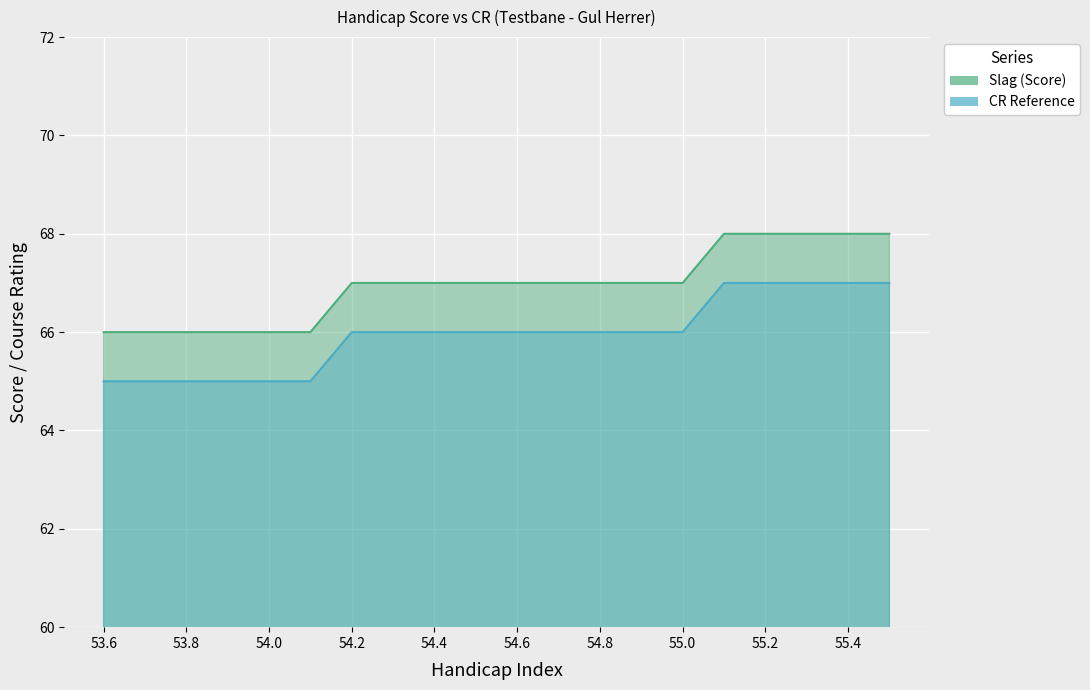

Count the number of categories in the chart.

20